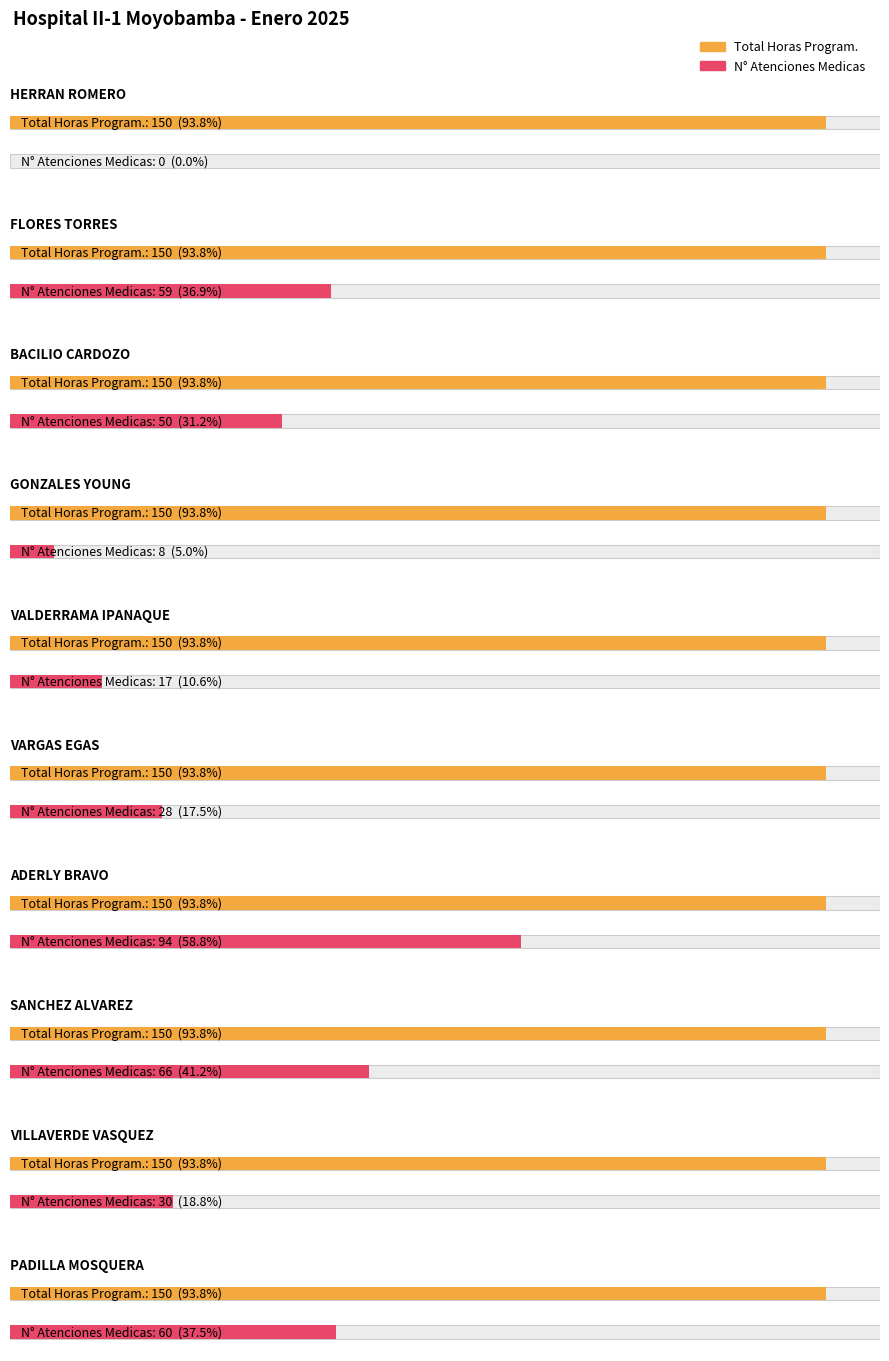

What is the average value of the Total Horas Program. series?

150